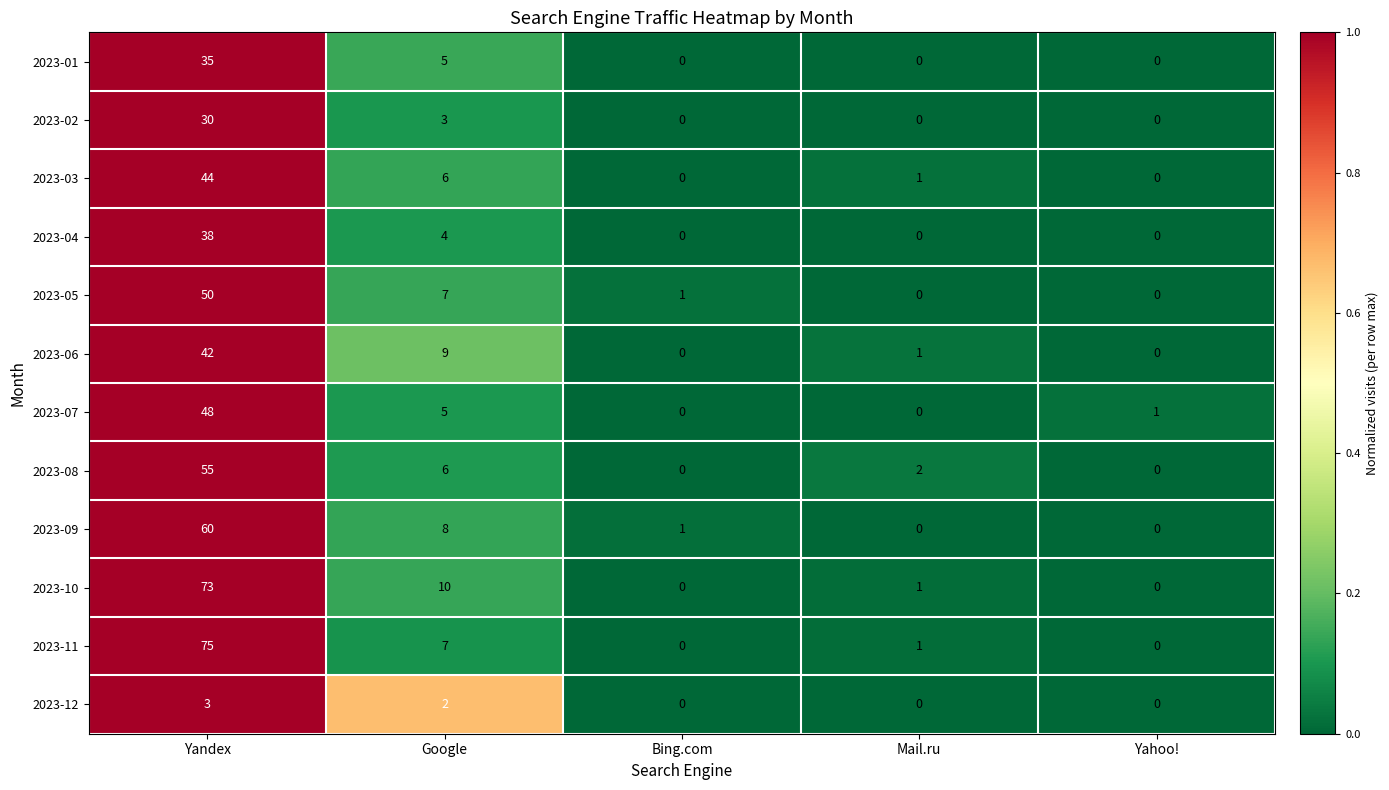

What is the highest value of the 2023-12 series?

3